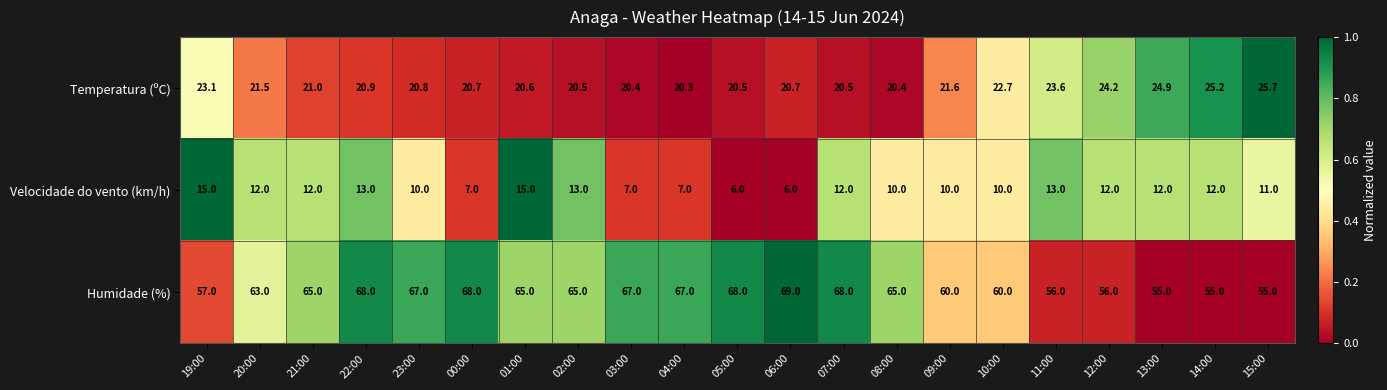

What is the total value across all series at 04:00?

94.3